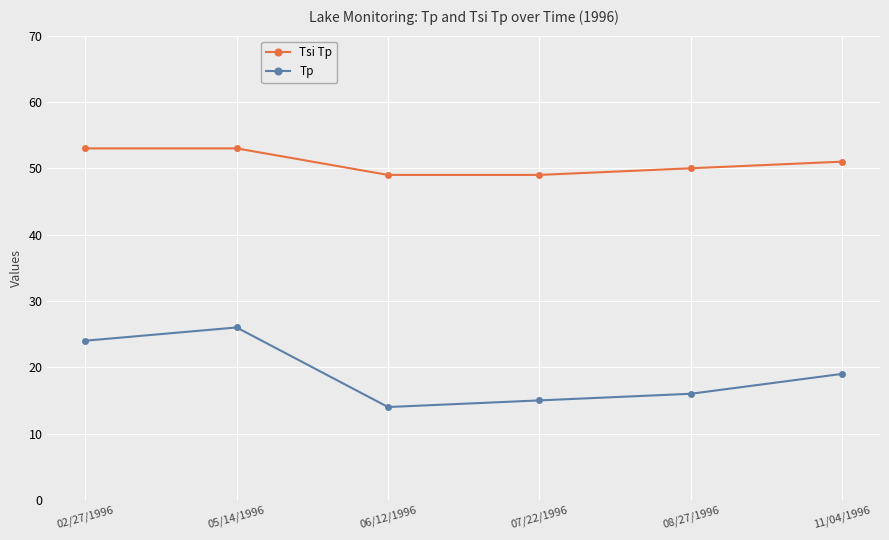

What is the approximate value of Tp at 05/14/1996, to the nearest 10?

30